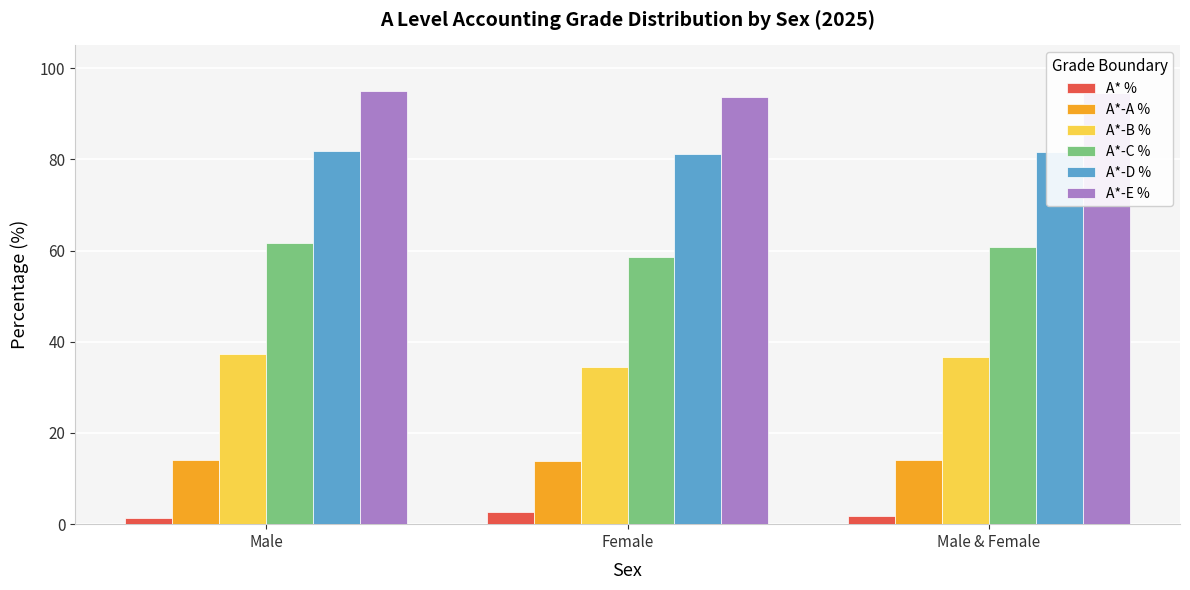

Count the number of categories in the chart.

3